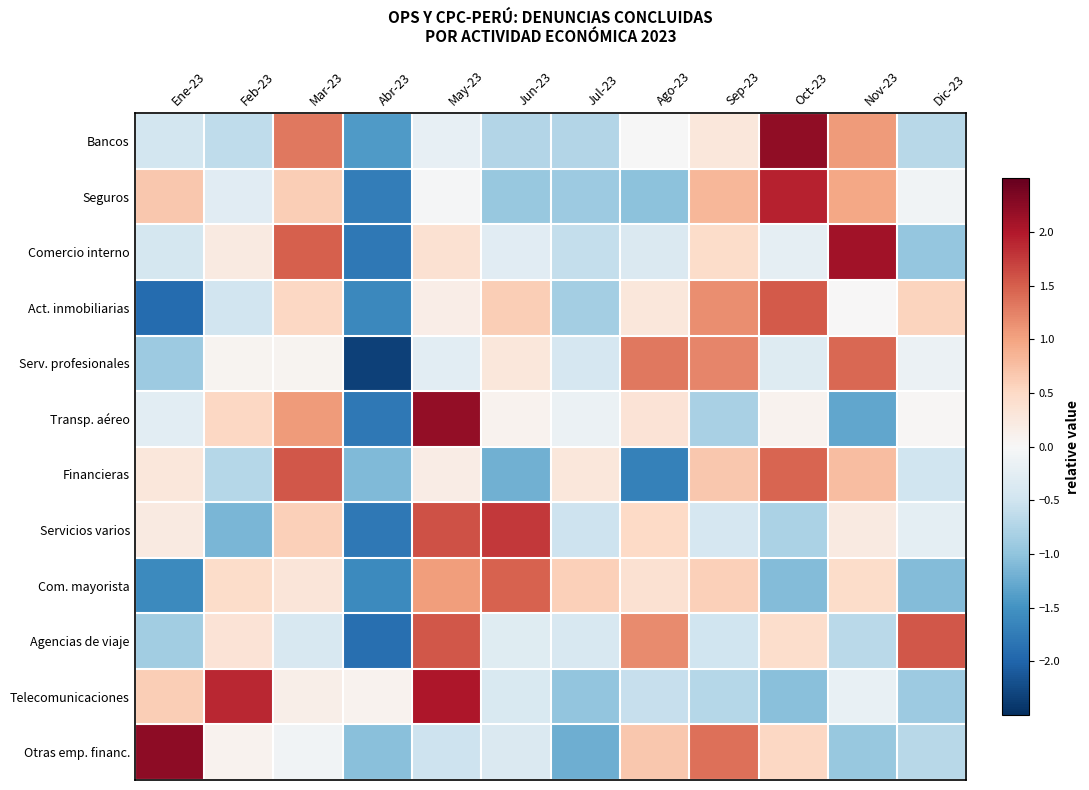

How many data points does each series have?

12